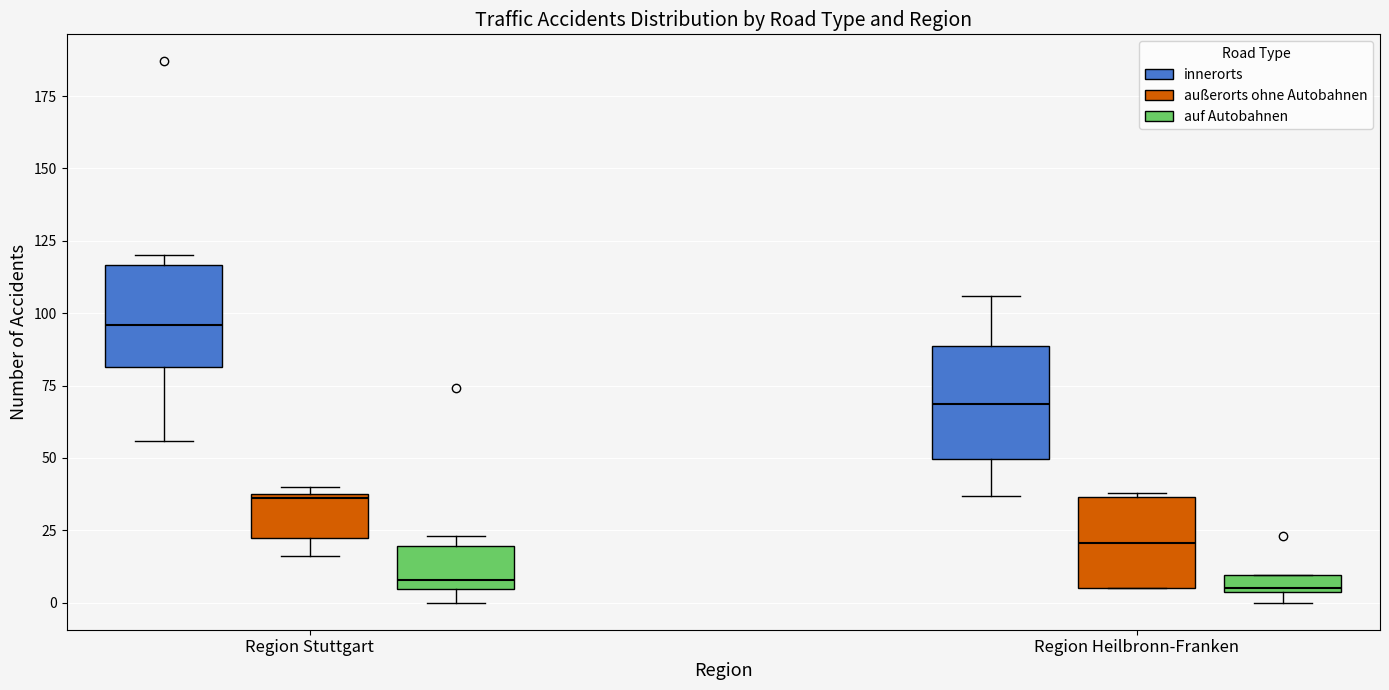

Where is the upper edge of the box for Region Heilbronn-Franken (innerorts) on the y-axis? The values are not printed on the chart, so give them approximately, as read against the axis.

90